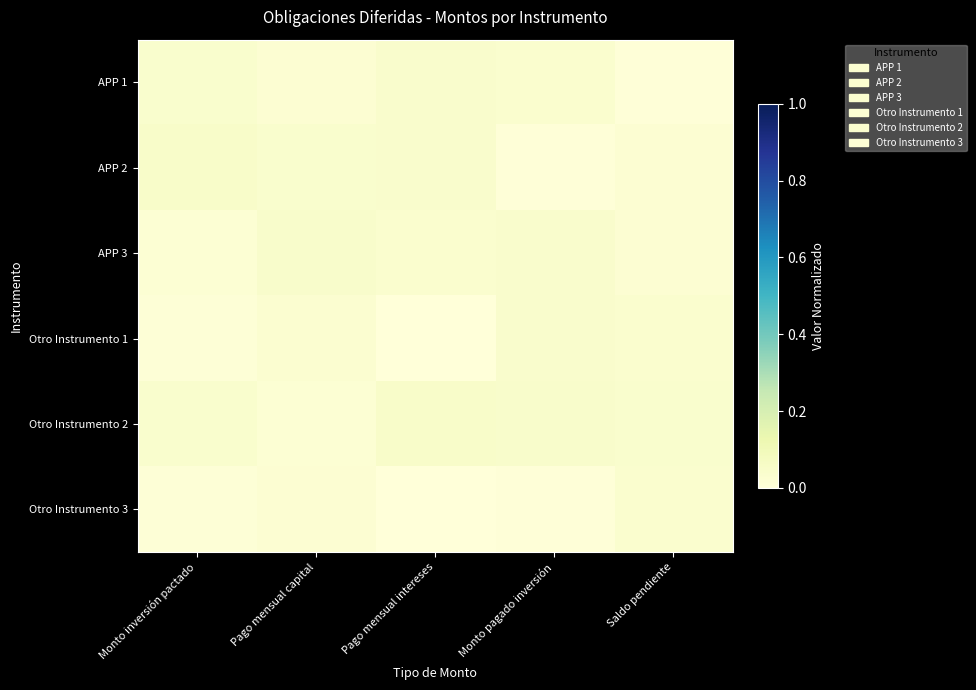

Rank the series by their maximum value, from lowest to highest.

Otro Instrumento 3, Otro Instrumento 1, APP 1, APP 3, Otro Instrumento 2, APP 2